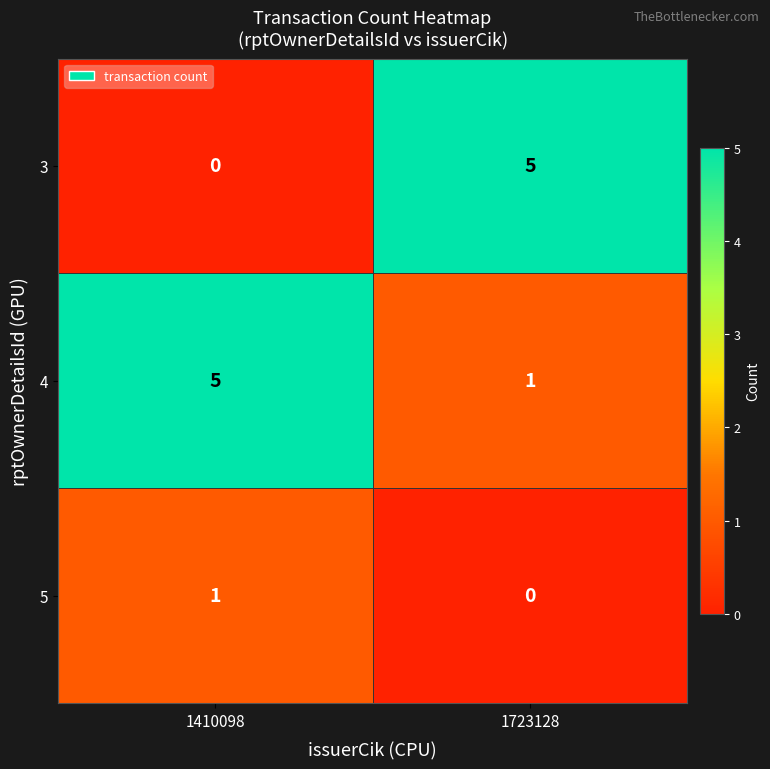

What is the maximum value for 3?

5